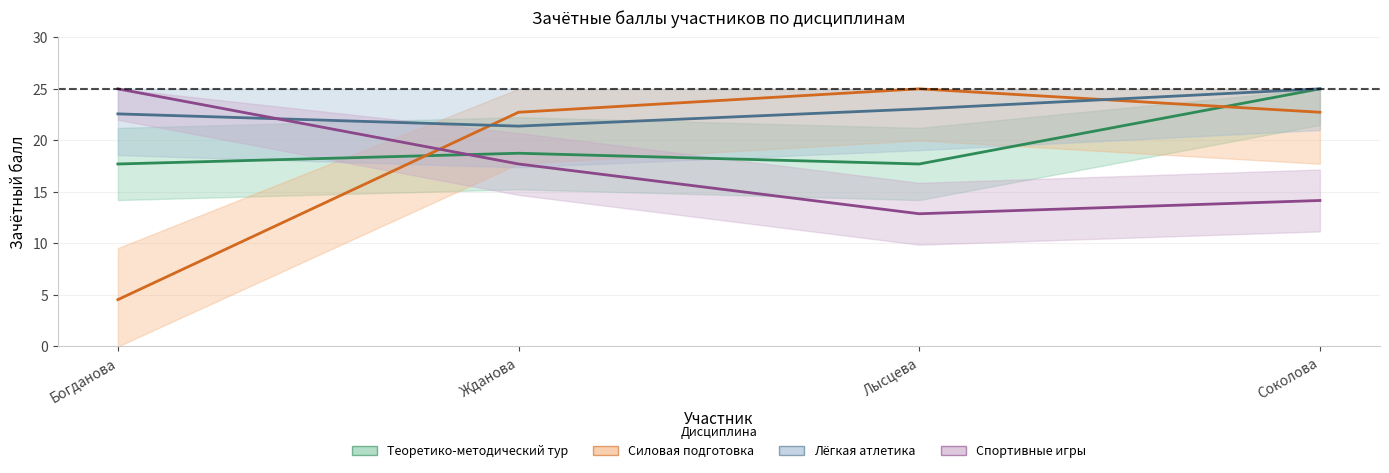

Reading right to left, what are all the values shown in this chart?

Теоретико-методический тур: 25.0	17.7	18.8	17.7
Силовая подготовка: 22.7	25.0	22.7	4.5
Лёгкая атлетика: 25.0	23.0	21.4	22.6
Спортивные игры: 14.2	12.9	17.7	25.0